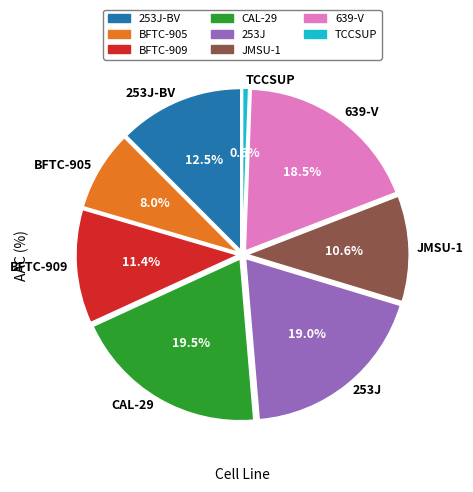

To the nearest percent, what portion does 639-V represent?

19%